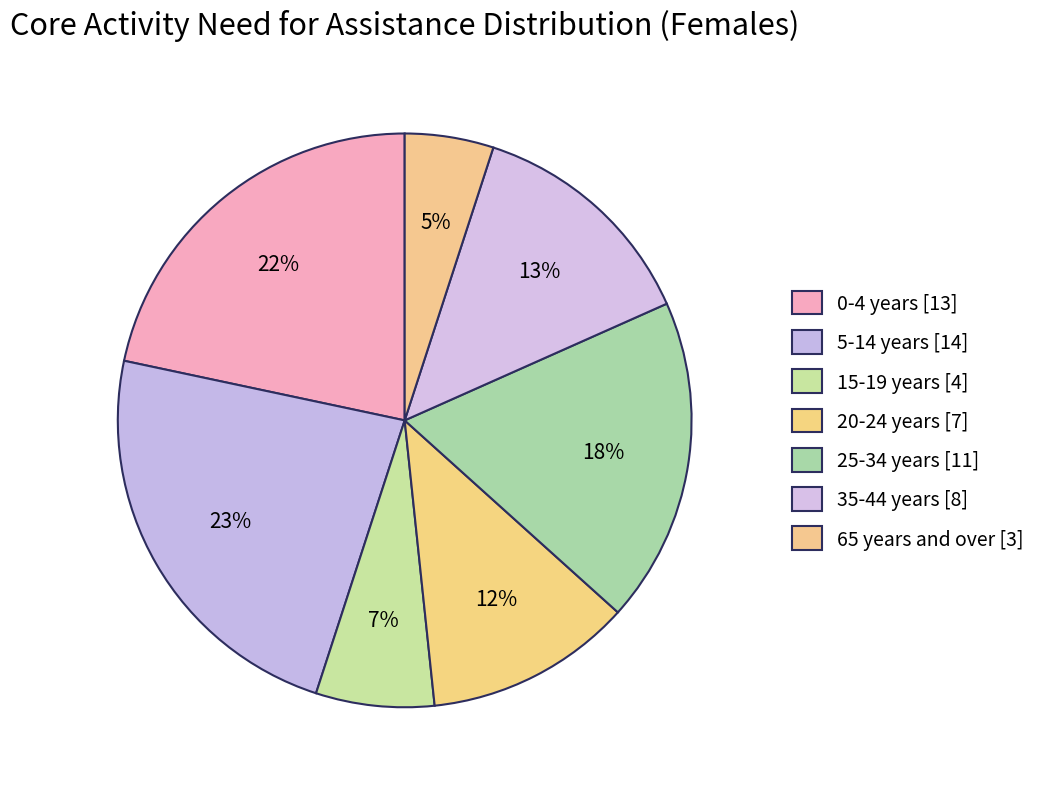

Count the number of slices in the pie.

7